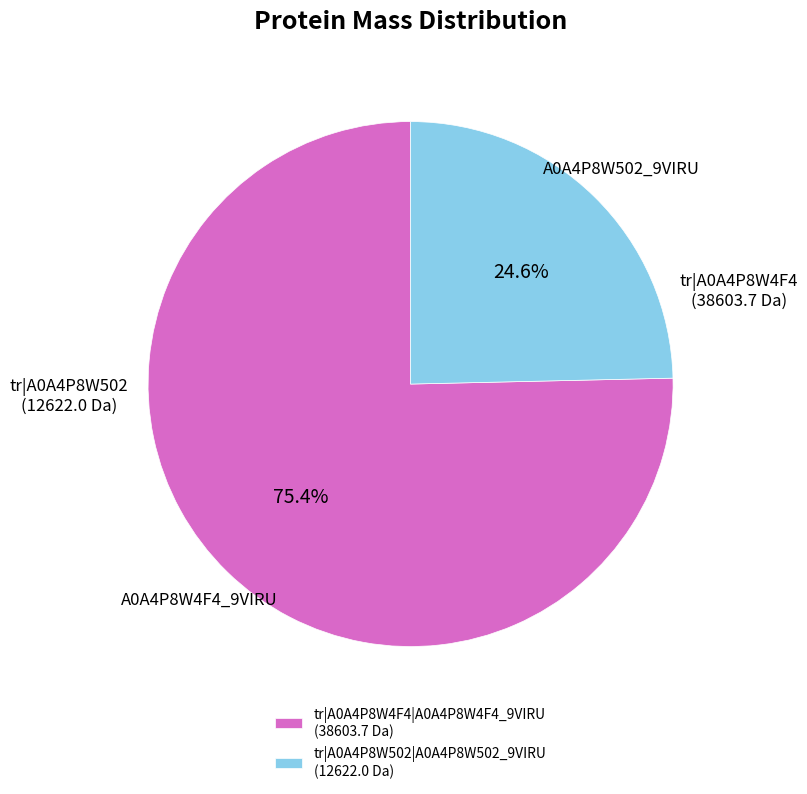

Approximately how many times larger is the value at tr|A0A4P8W4F4|A0A4P8W4F4_9VIRU (38603.7 Da) compared to tr|A0A4P8W502|A0A4P8W502_9VIRU (12622.0 Da)?

3.1